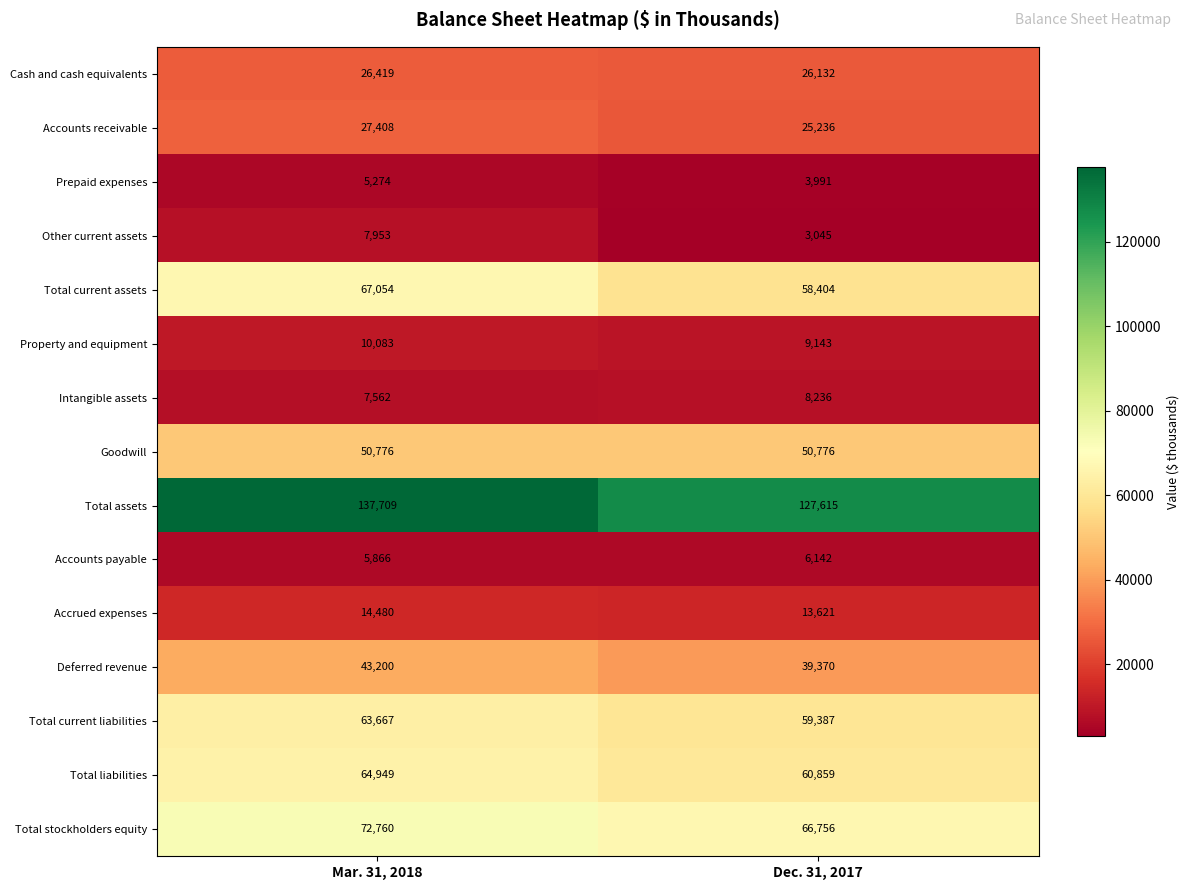

What is the minimum value for Intangible assets?

7562